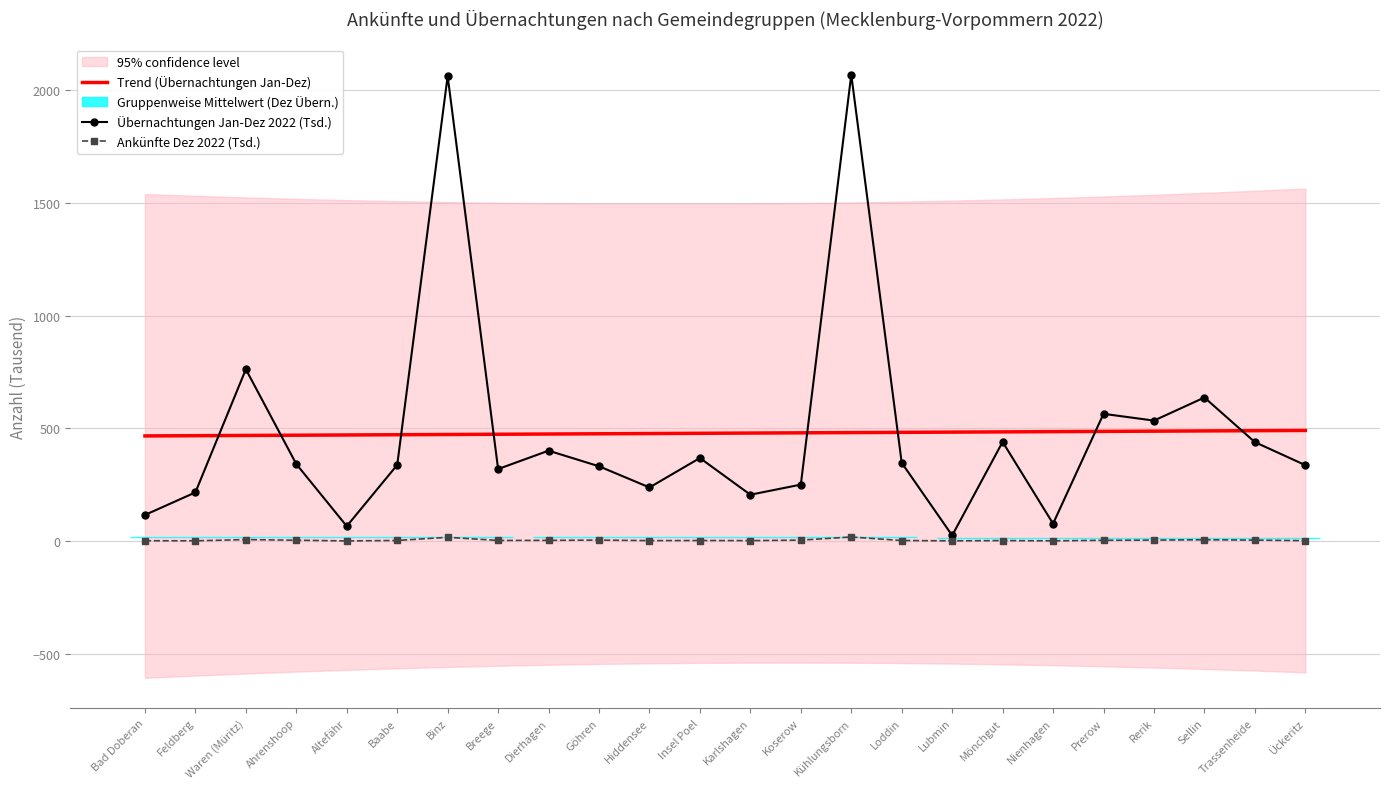

What is the label of the 20th point from the right?

Altefähr